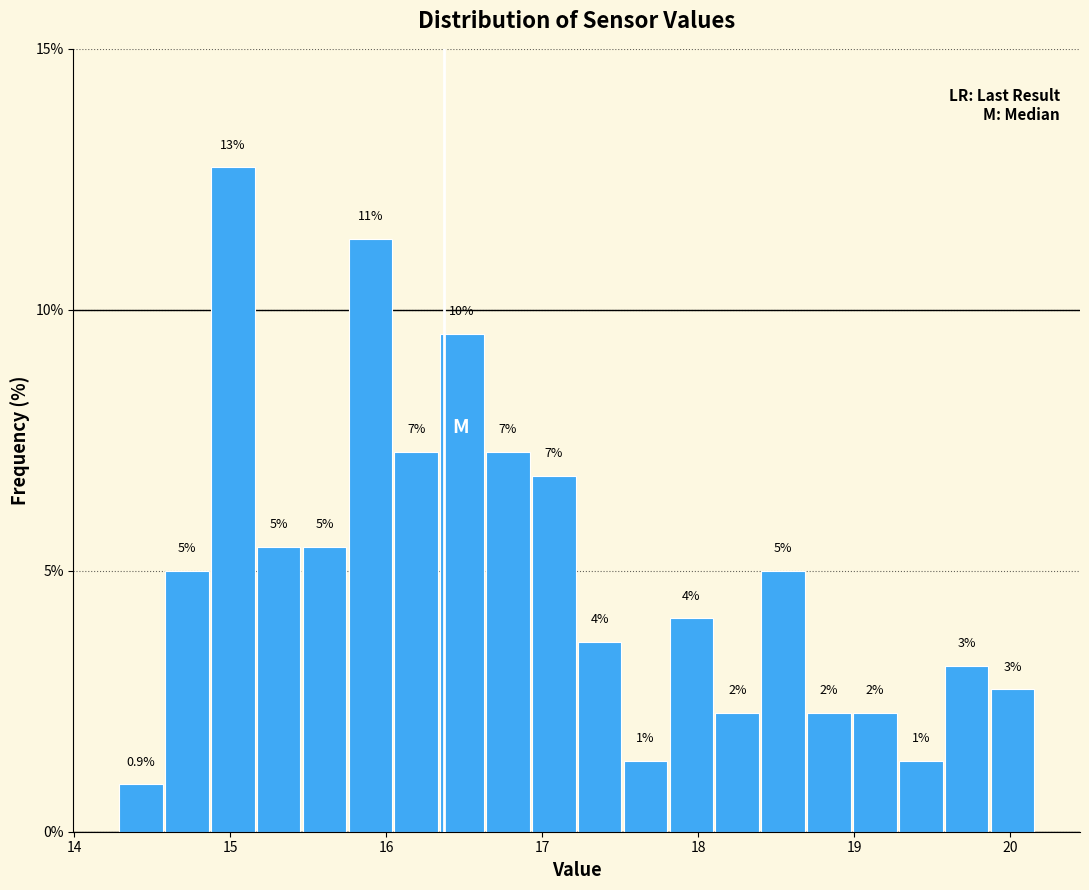

Around what value on the x-axis is the tallest bar? Give the approximate position of its centre, as read against the axis.

15.0